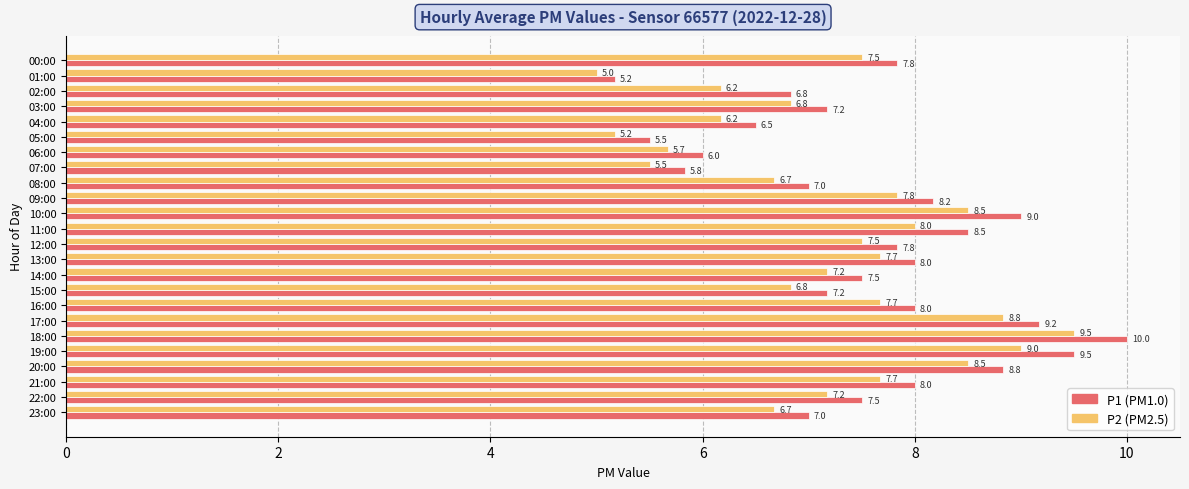

What is the maximum value shown in the chart?

10.0